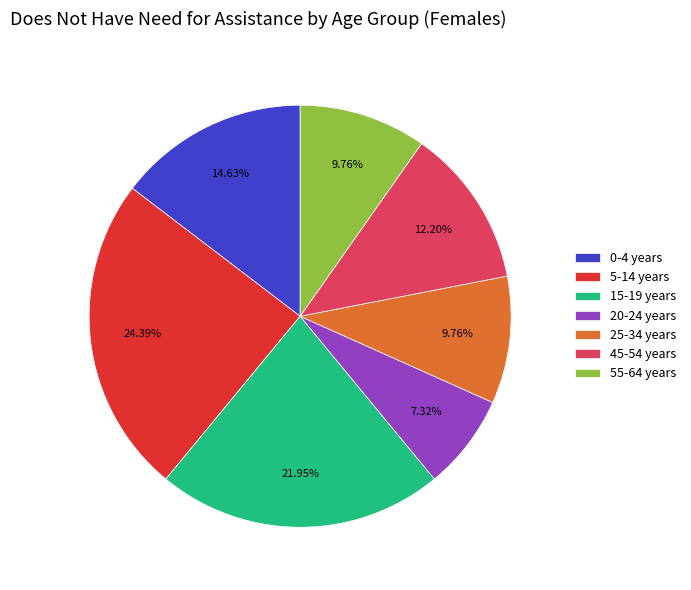

Is it true that 20-24 years is 20% of the pie?

False